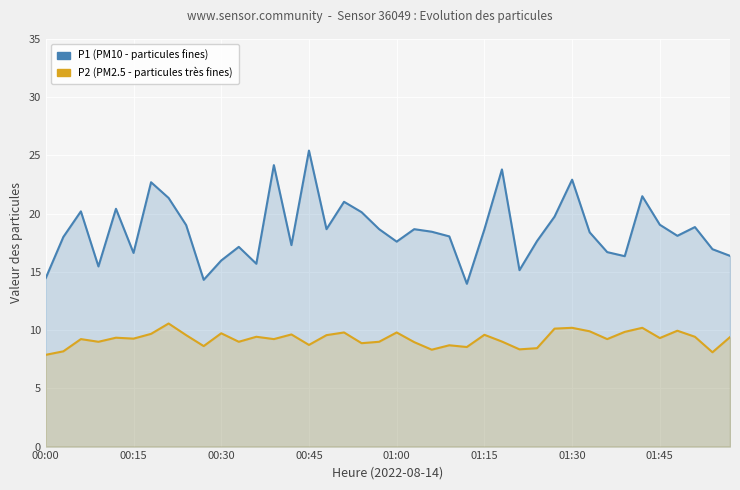

Which label corresponds to the smallest value in the chart?

00:00